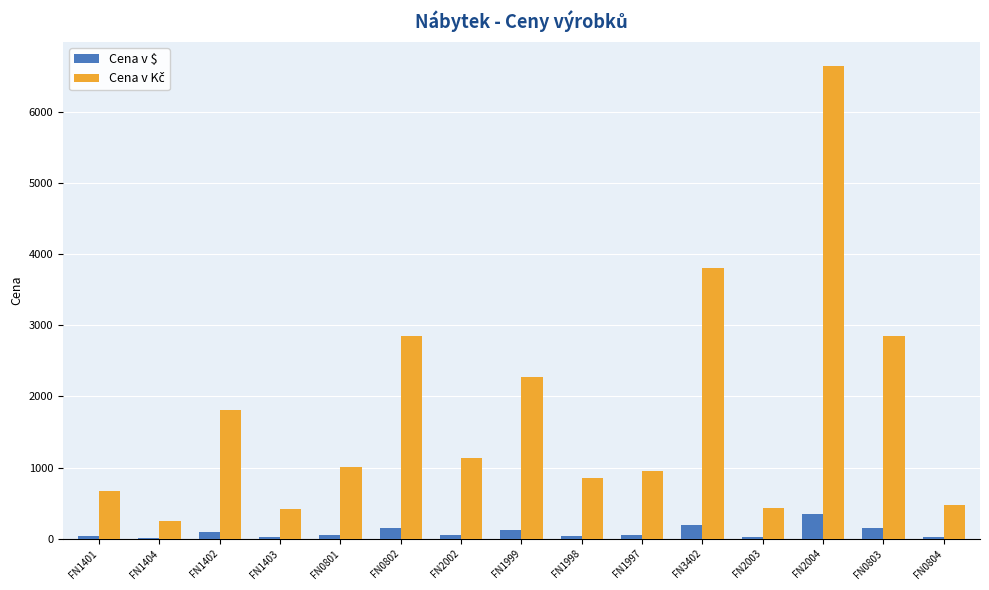

Read the Cena v $ value at FN2002.

60.0